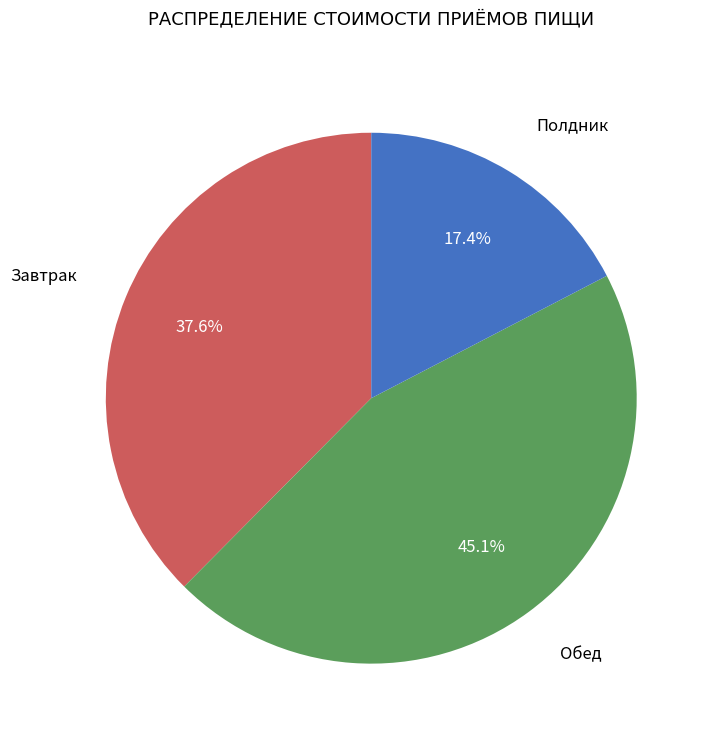

Does any single category account for the majority?

No